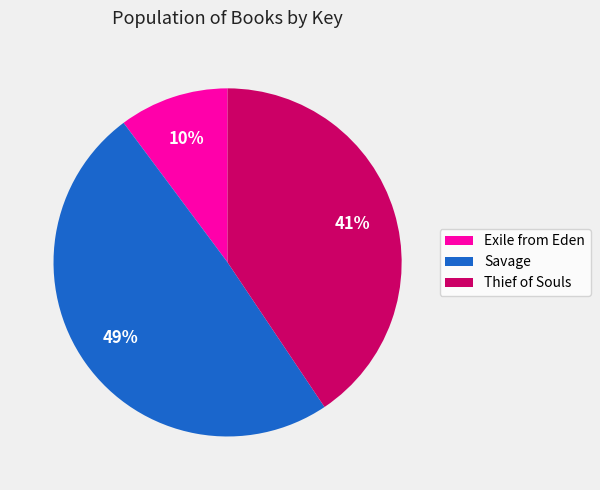

To the nearest percent, what is the average slice percentage?

33%